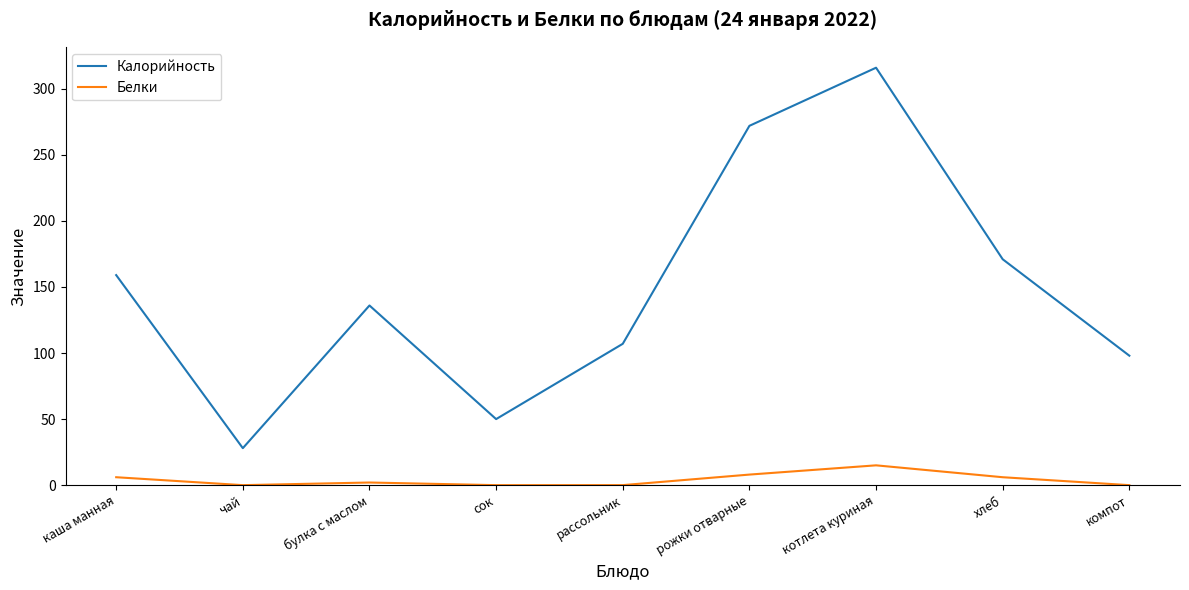

What is the sum of the Белки values at сок and каша манная?

6.0